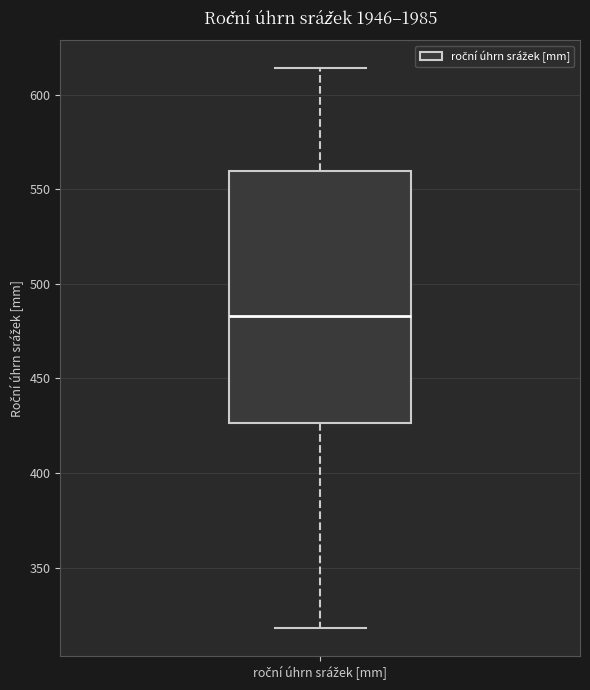

Transcribe this box plot: give where the median line is, the range the box spans, and where the two whiskers end, as read against the y-axis. The values are not printed on the chart, so give them approximately, as read against the axis.

median 485, box 425 to 560, whiskers 320 to 615